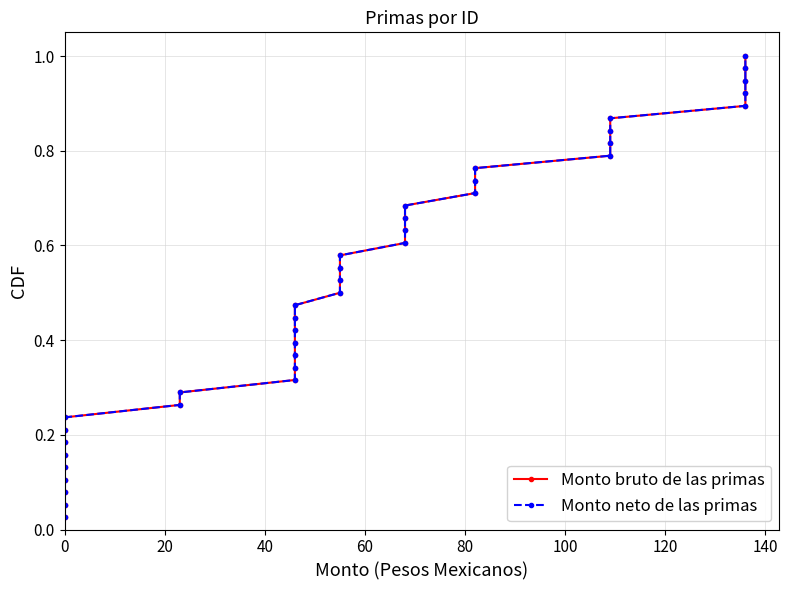

Is it true that Monto neto de las primas equals 0.2 at 0?

False